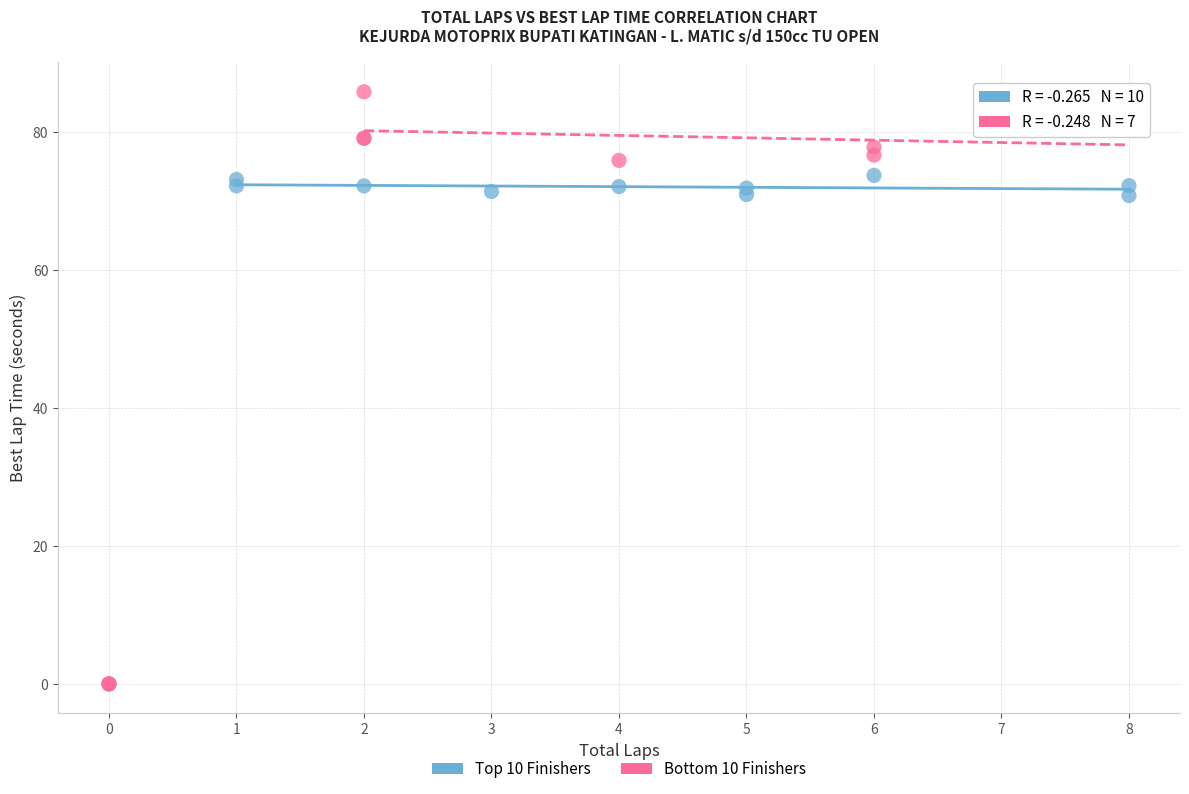

Which series contains the lowest Y value?

Bottom 10 Finishers